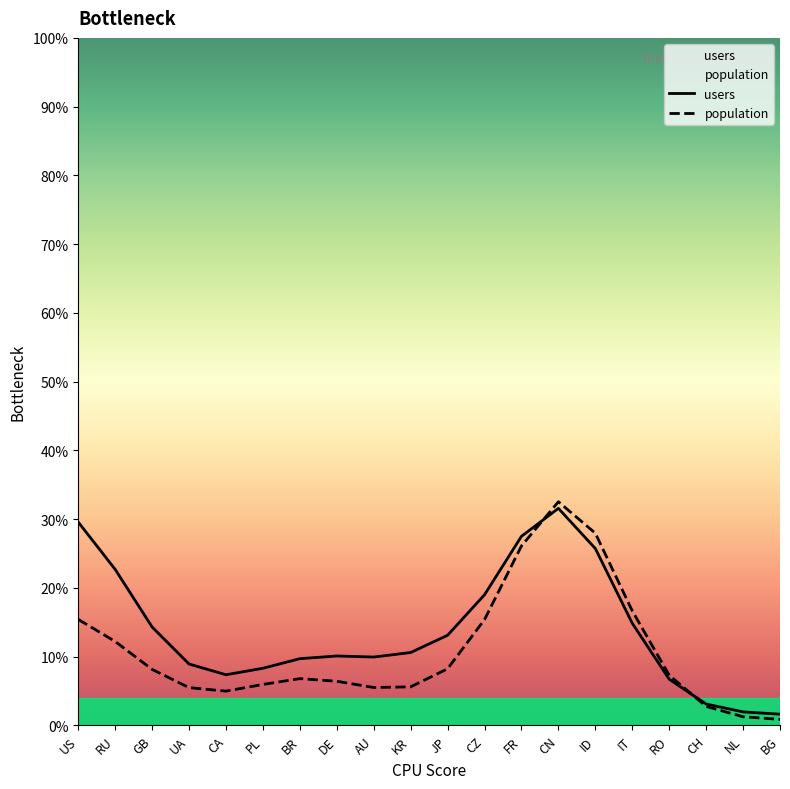

Does the chart have visible grid lines?

No